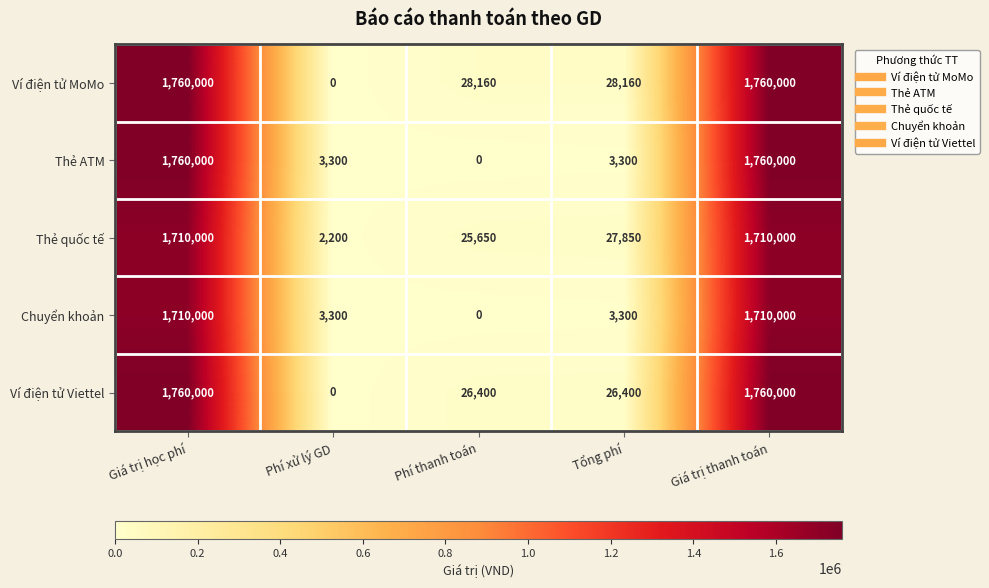

The Thẻ quốc tế series shows 25650 at Phí thanh toán. True or false?

True